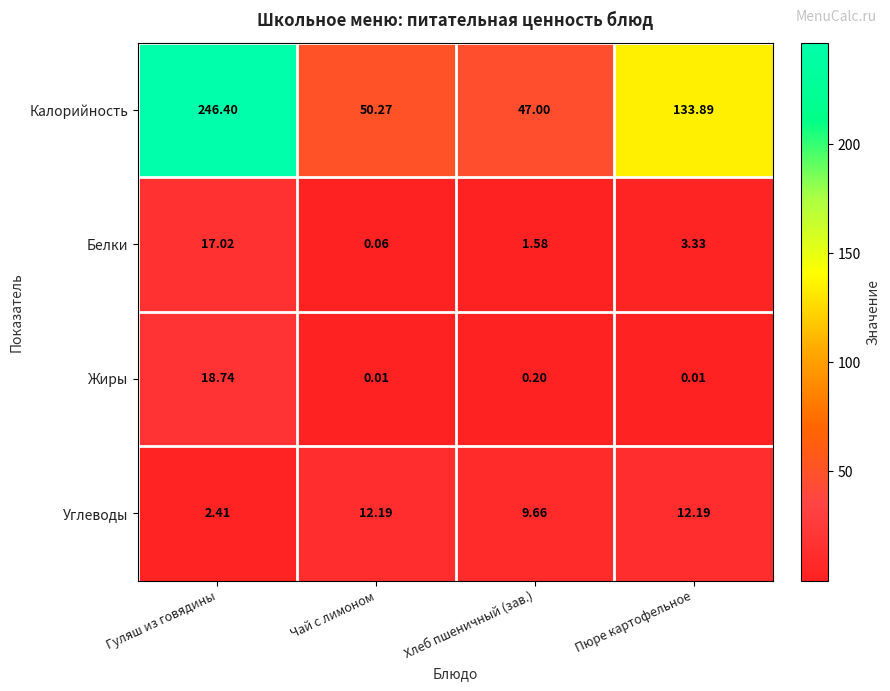

How many data points does each series have?

4